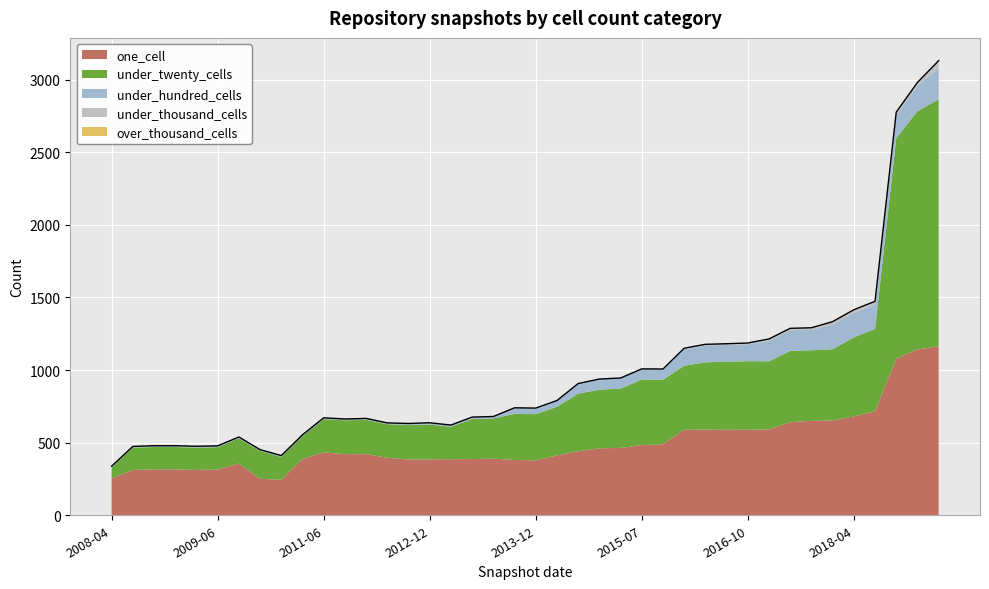

Rank the categories by under_twenty_cells value from highest to lowest.

2019-07-01, 2019-01-01, 2018-09-28, 2018-07-11, 2018-04-09, 2017-07-24, 2017-12-22, 2017-10-12, 2016-10-07, 2016-07-04, 2016-12-27, 2016-04-05, 2015-07-03, 2015-10-01, 2016-01-04, 2015-04-09, 2015-01-19, 2014-09-08, 2014-03-28, 2013-12-20, 2013-09-10, 2013-07-09, 2013-05-21, 2012-12-11, 2012-10-31, 2012-03-26, 2012-01-18, 2012-07-13, 2011-06-10, 2013-02-20, 2010-07-26, 2010-04-01, 2010-11-17, 2011-02-21, 2008-06-27, 2008-10-10, 2008-12-17, 2009-04-06, 2009-06-17, 2008-04-01